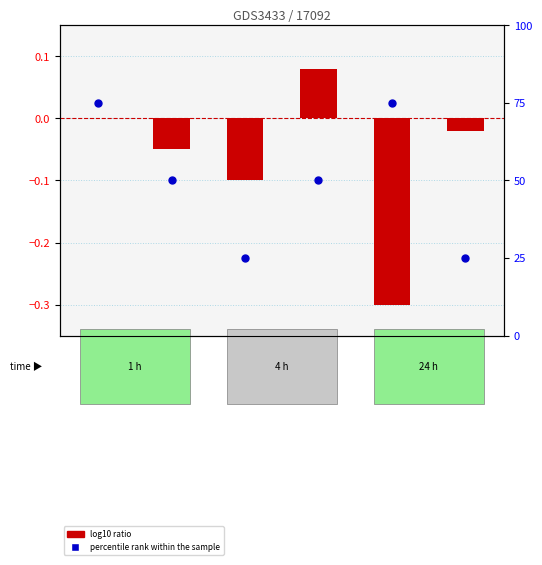

What are all the series names shown in the legend?

log10 ratio, percentile rank within the sample